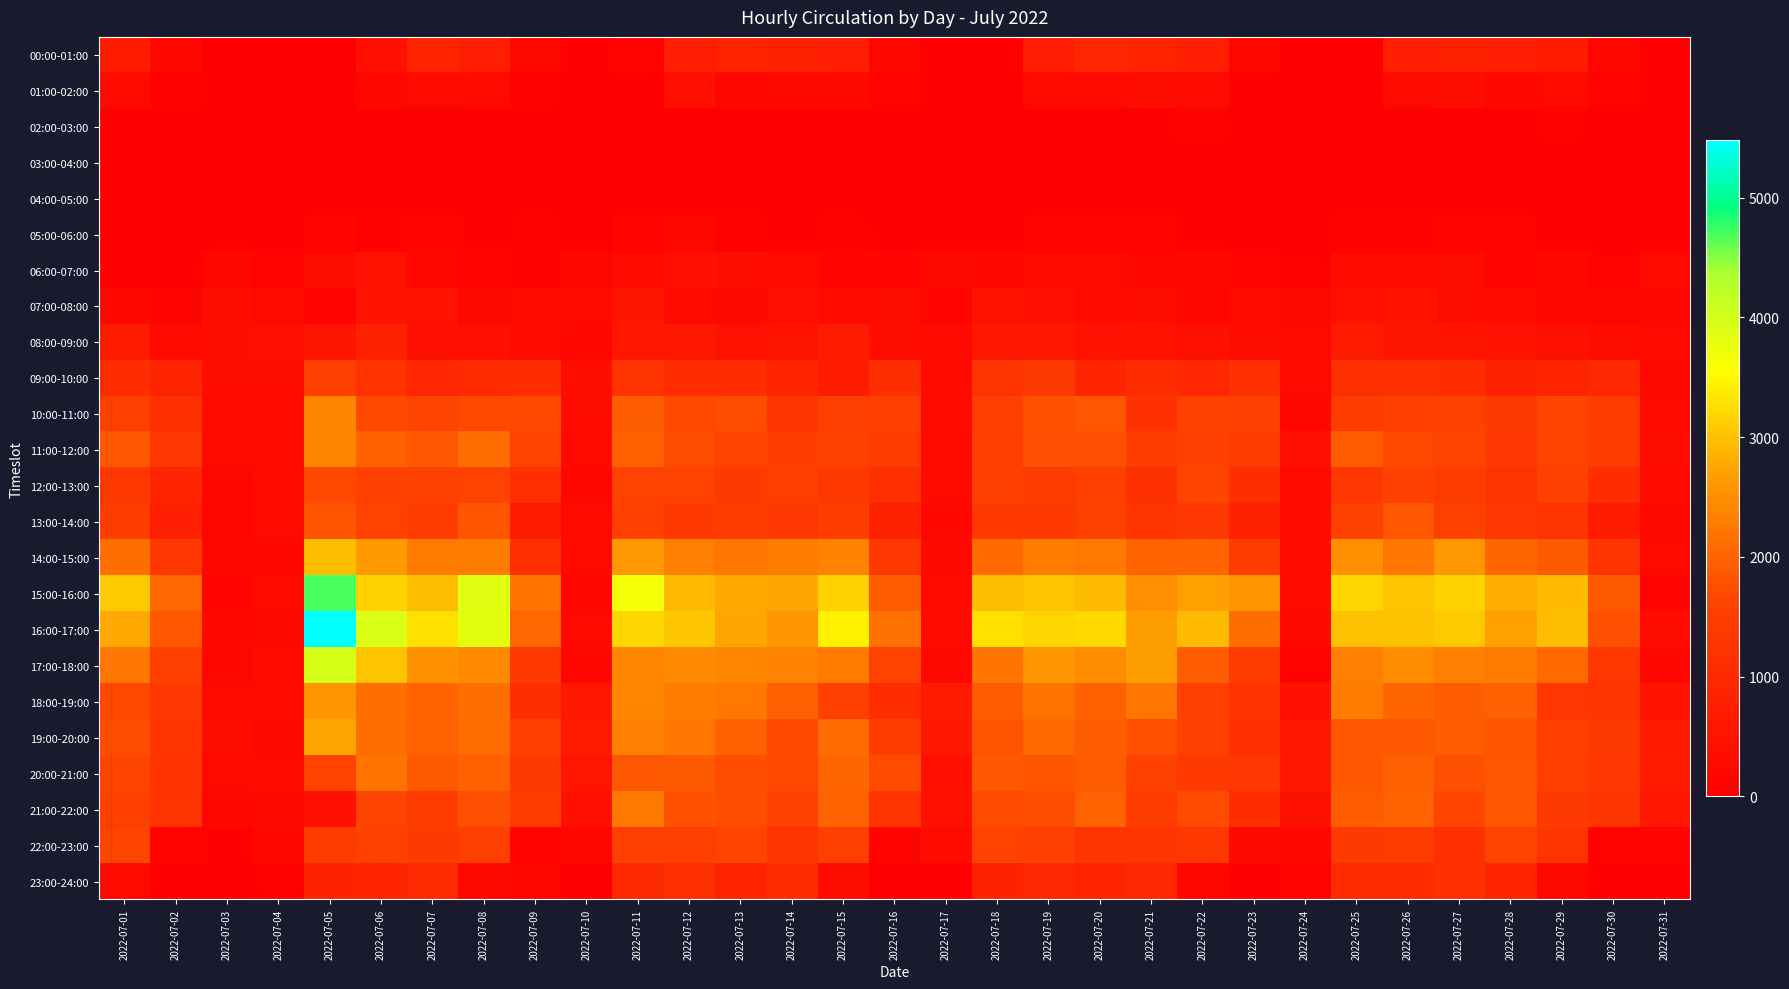

At how many categories does at least one series exceed 4852?

1